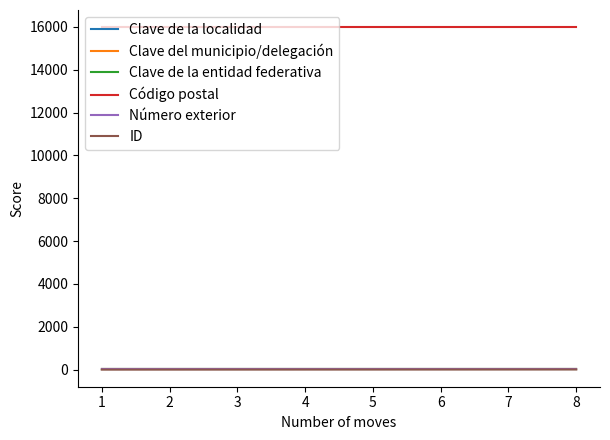

How many lines are shown in the chart?

6